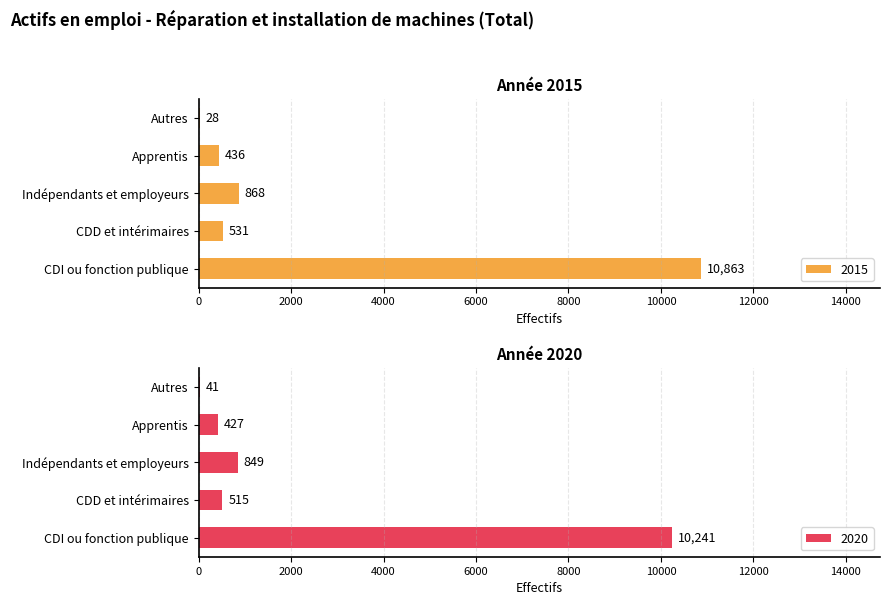

Which series has the largest total across all categories?

2015